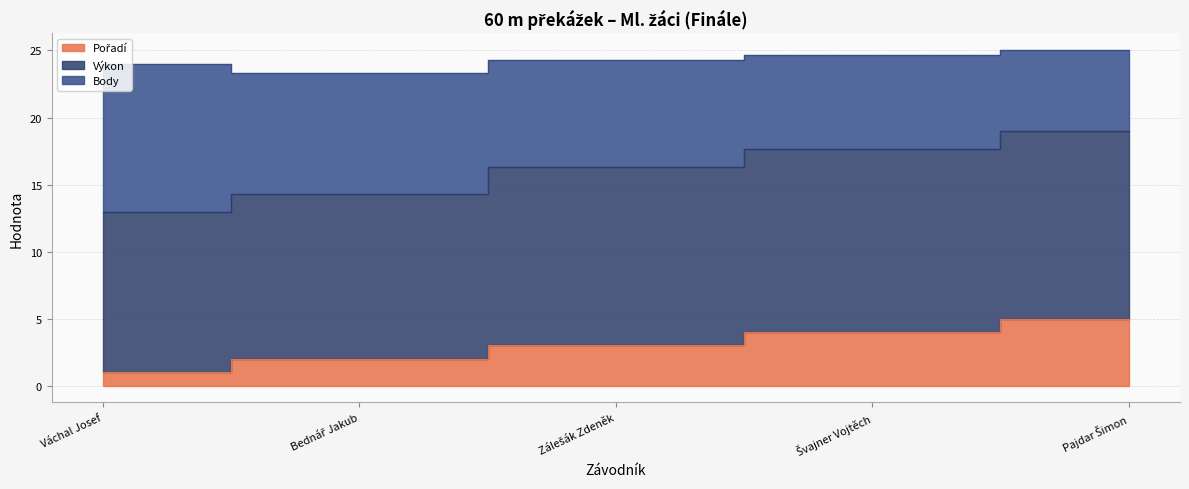

True or false: Výkon and Pořadí intersect in this chart.

False